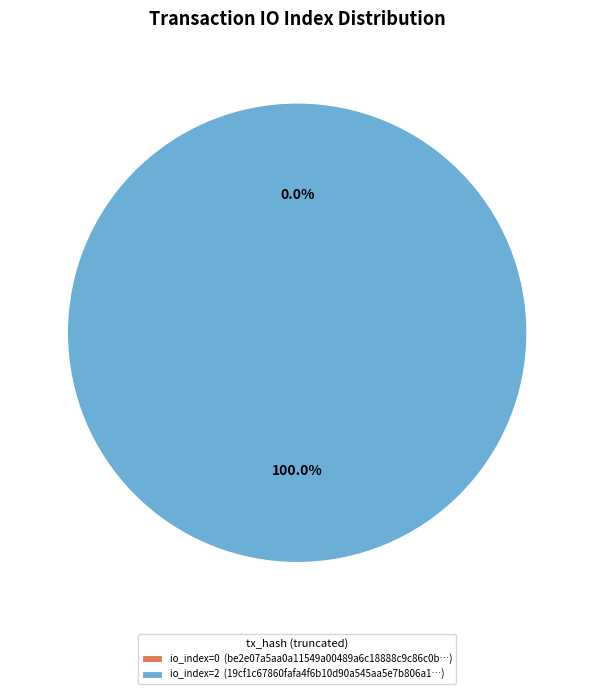

What is the smallest slice in the pie chart?

tx_0_io_0